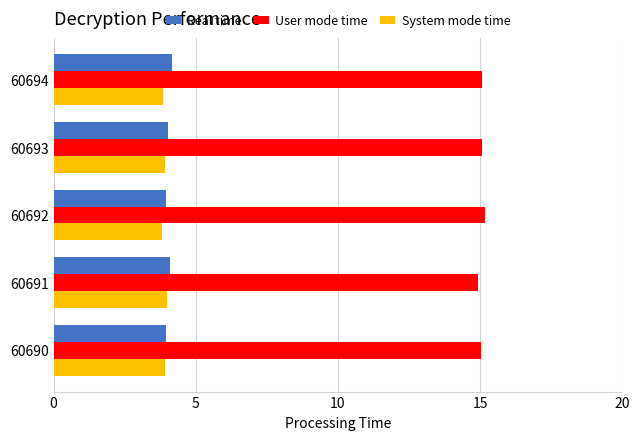

What is the difference between the highest and lowest values at 60694?

11.2